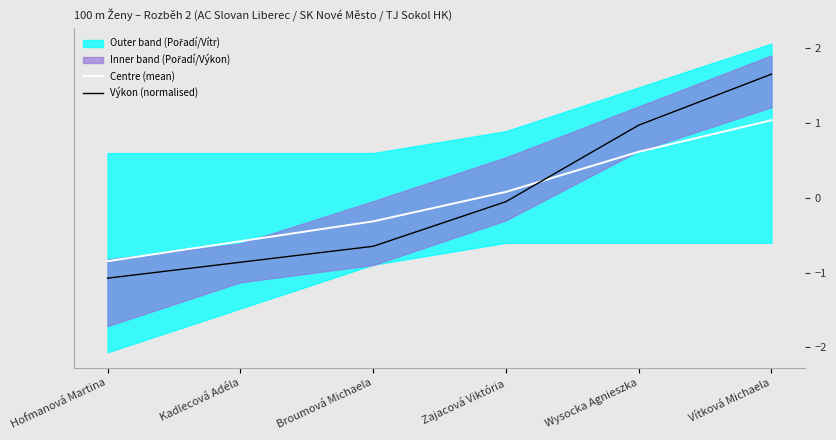

Is the value of Výkon (normalised) at Vítková Michaela greater than the value of Centre (mean) at Kadlecová Adéla?

Yes